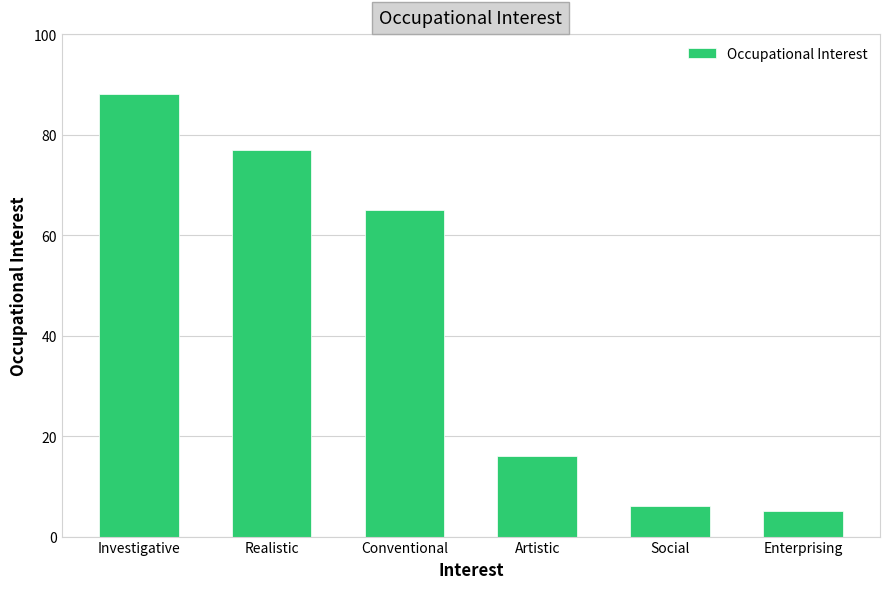

True or false: the data shows 16 at Artistic.

True